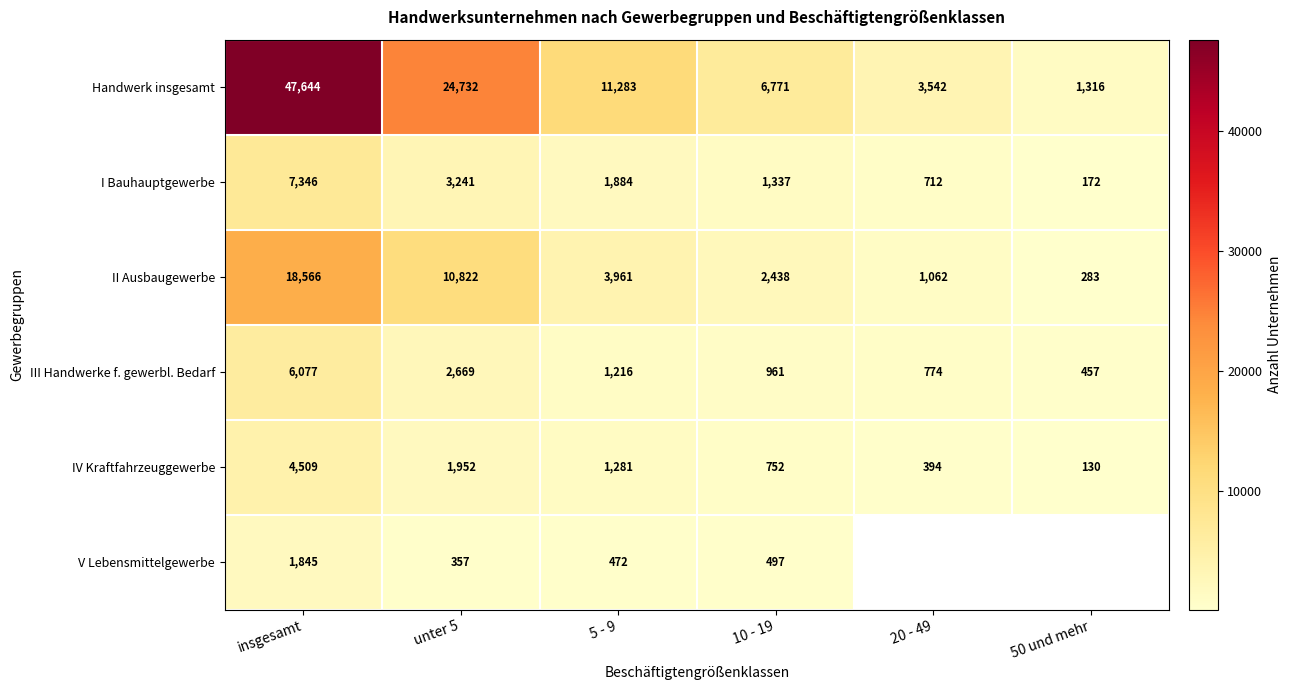

What is the spread (max minus min) of values at insgesamt?

45799